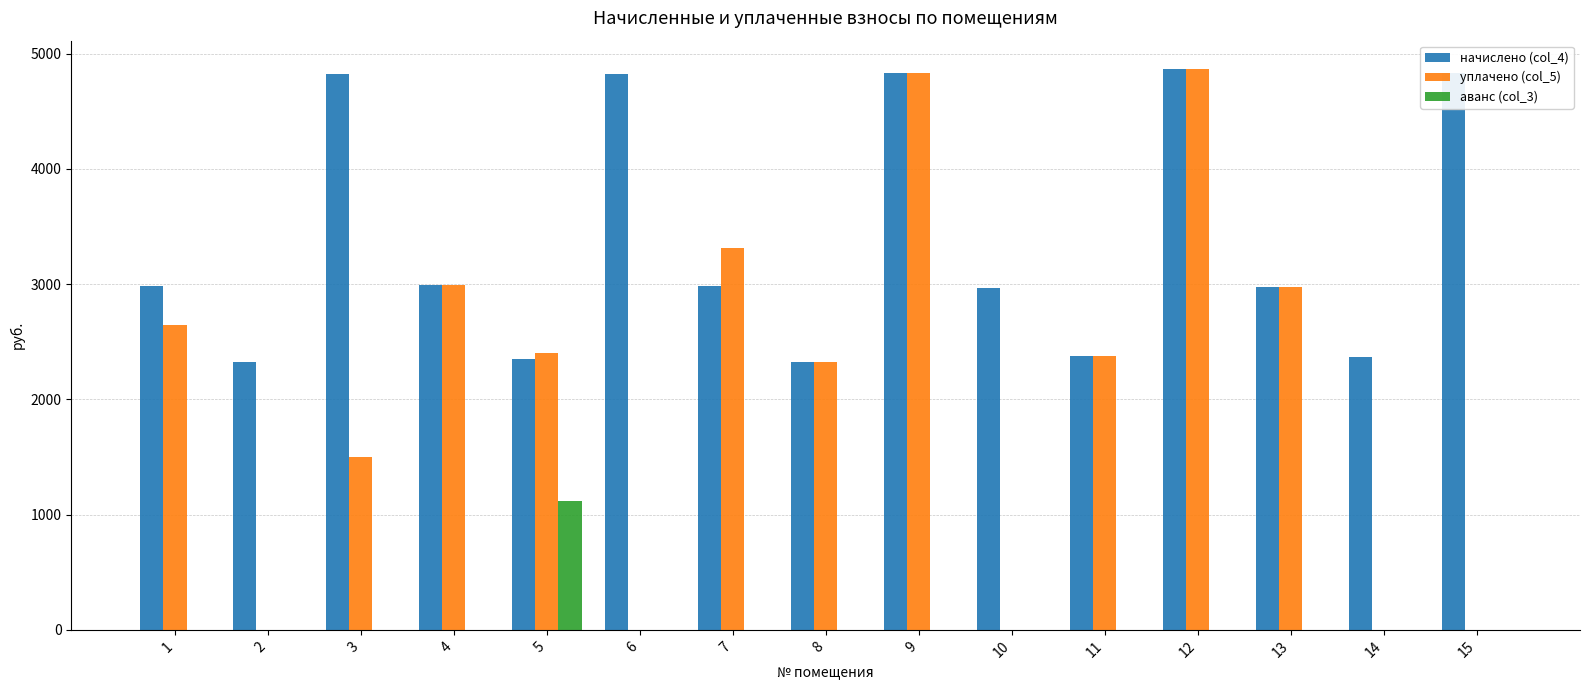

How many data points in аванс (col_3) are above 0?

1